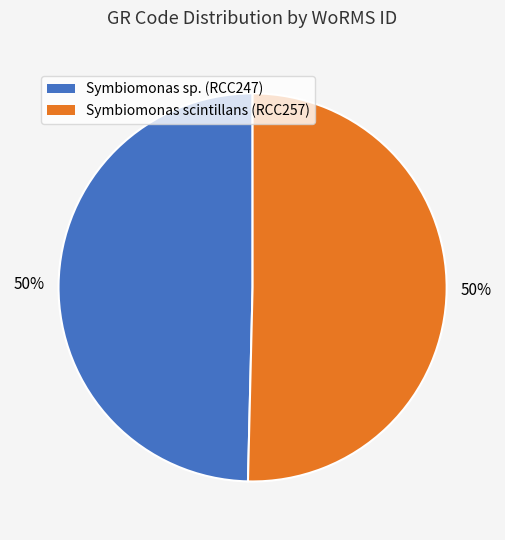

To the nearest percent, what is the average slice percentage?

50%